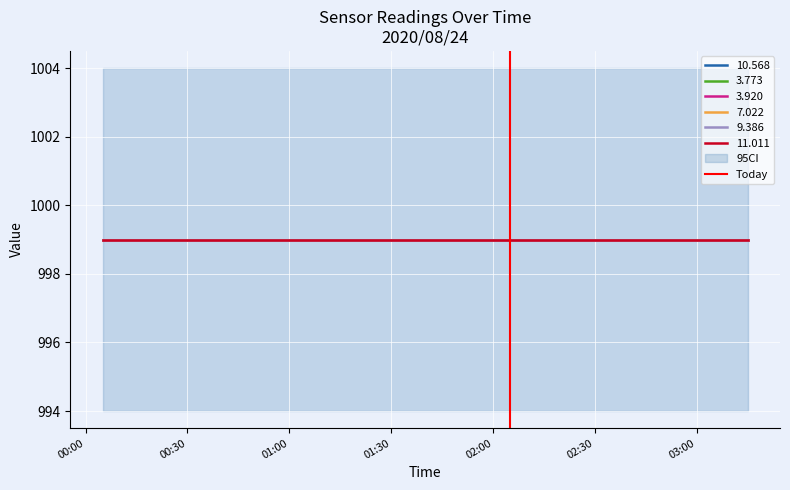

Is it true that the value at 00:30 is 0?

False